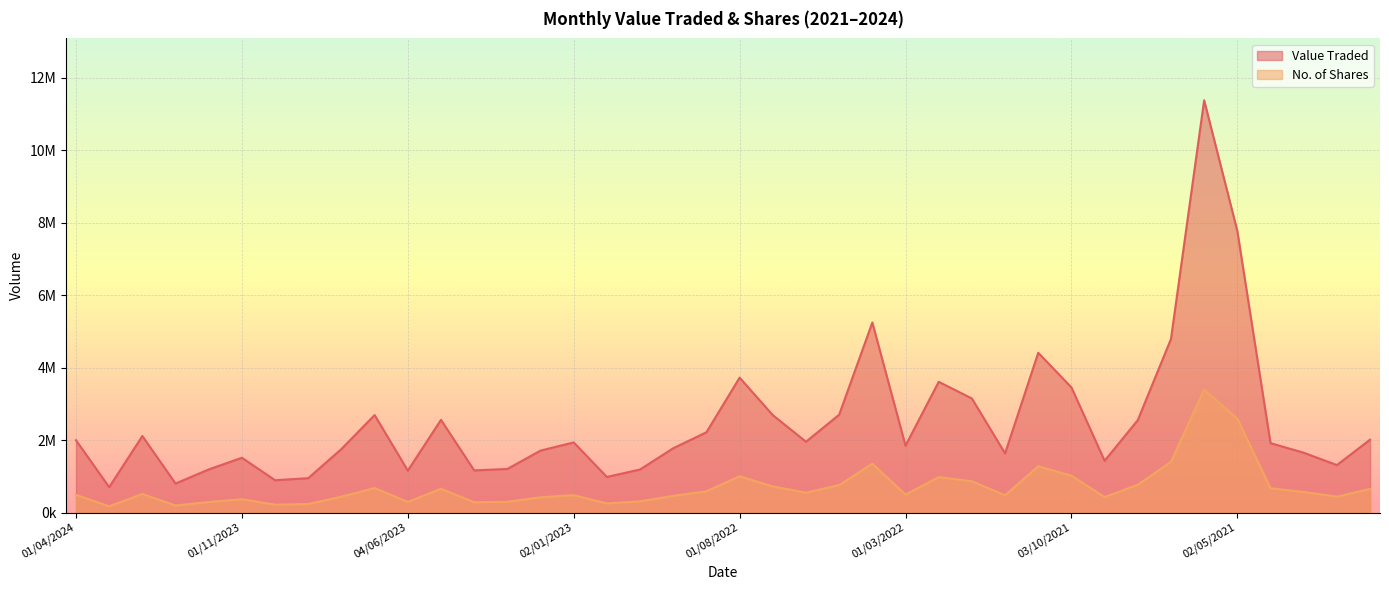

What value does the Value Traded series have at 02/04/2023?

1162850